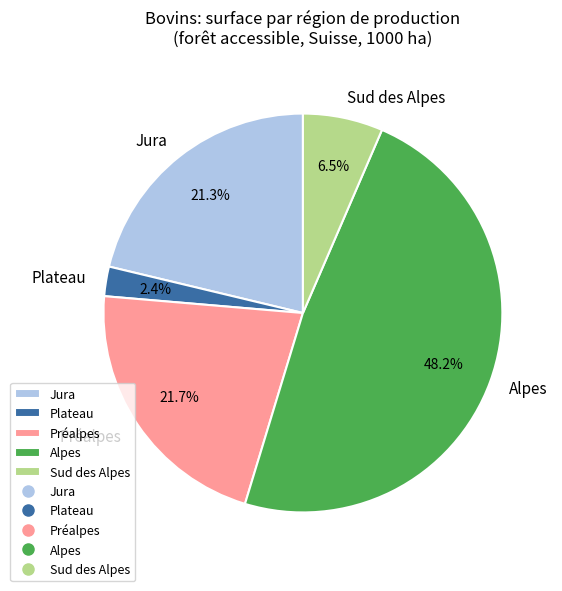

Which category has the smallest portion of the pie?

Plateau